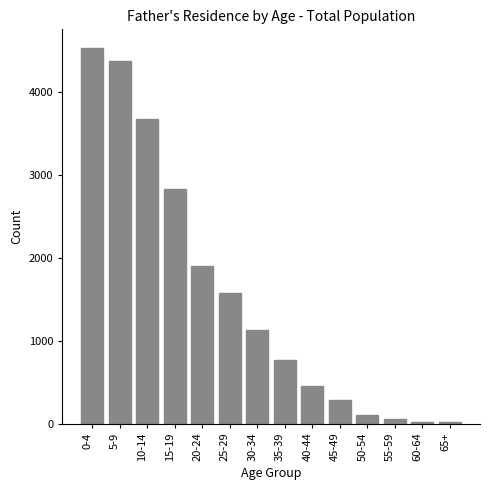

At which category does the chart reach its peak across all series?

0-4